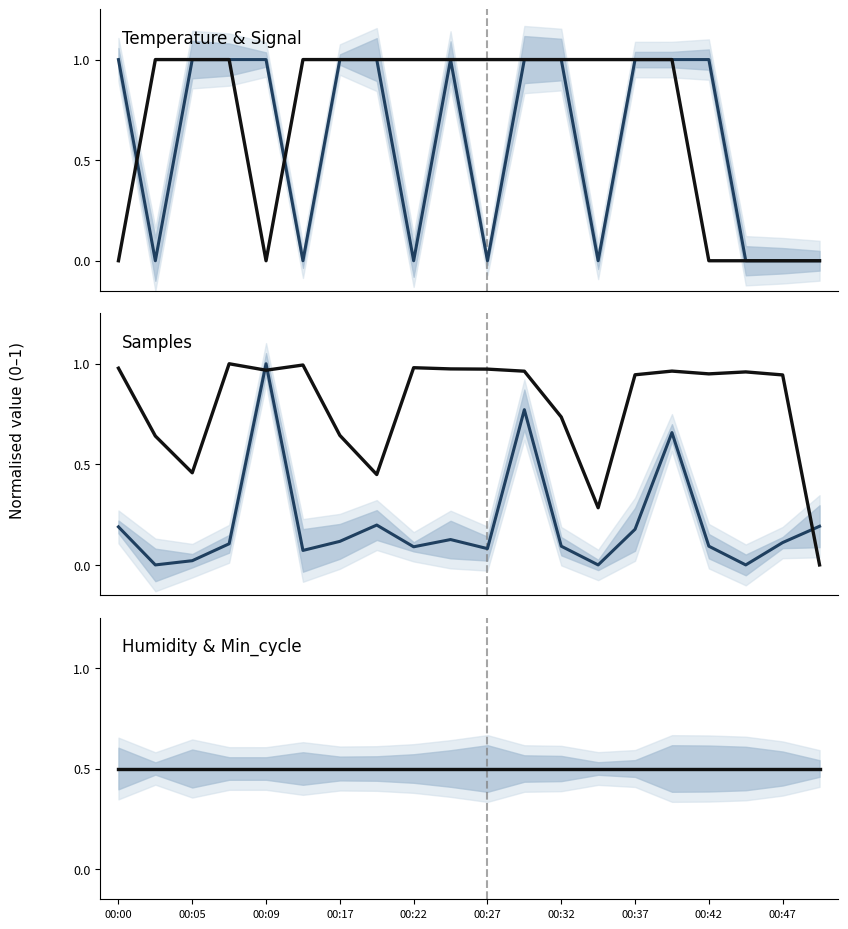

Between 00:32 and 00:47, which series saw the biggest shift?

Samples